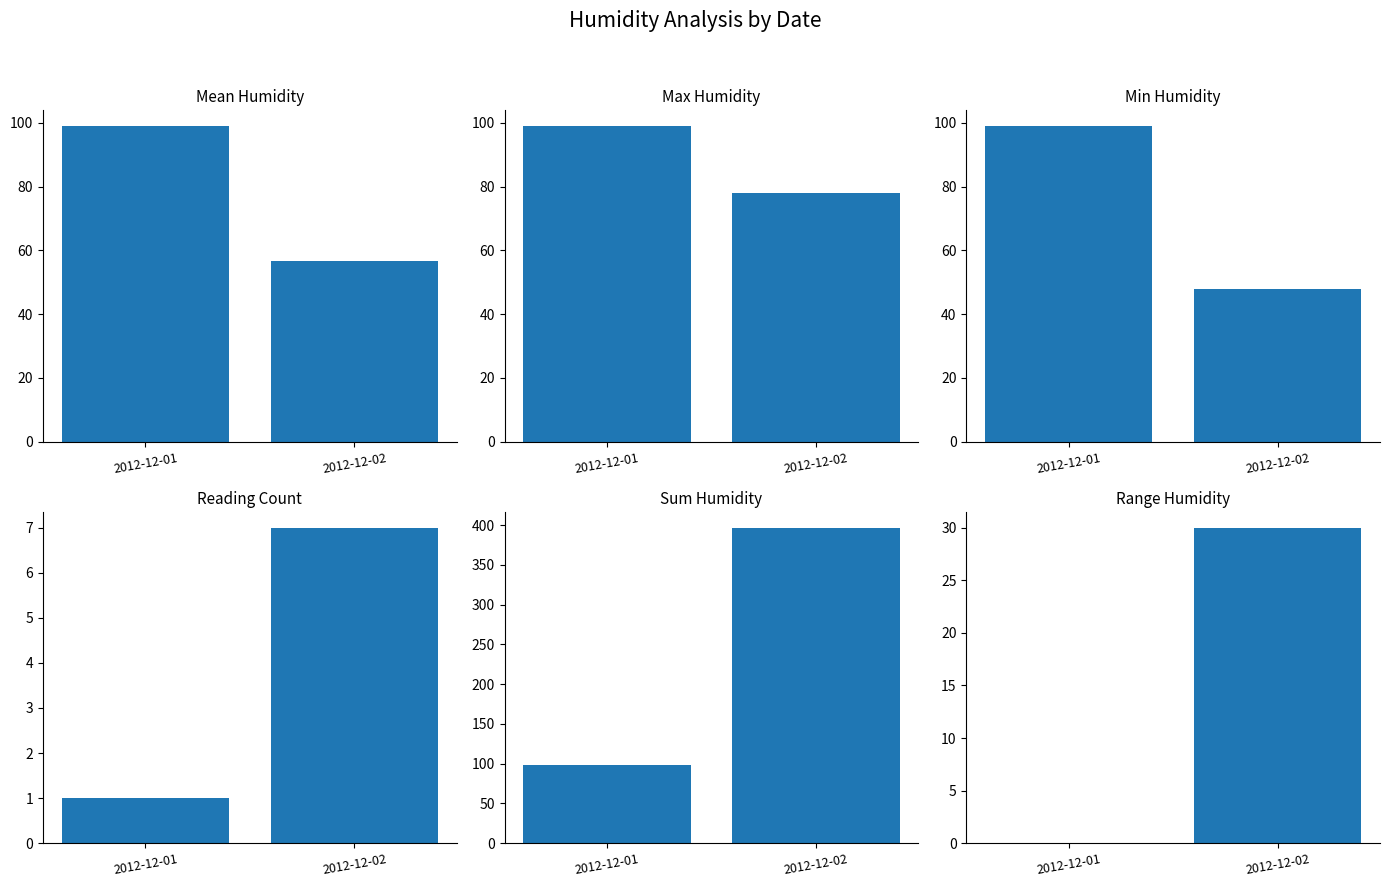

How many groups of bars are there?

2